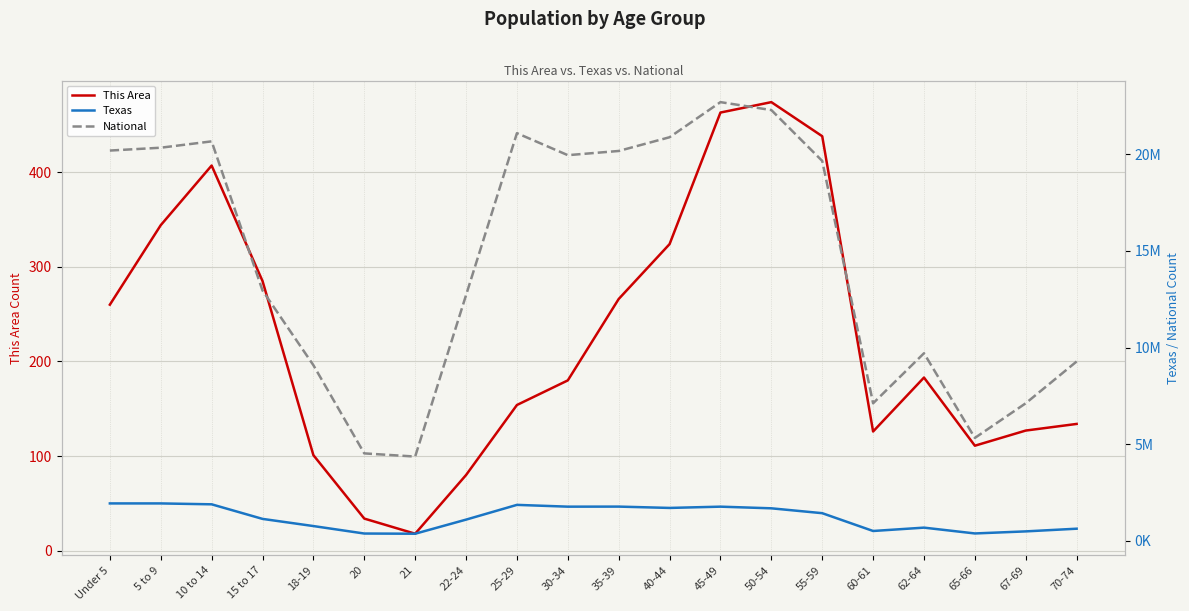

What is the sum of all This Area values?

4509